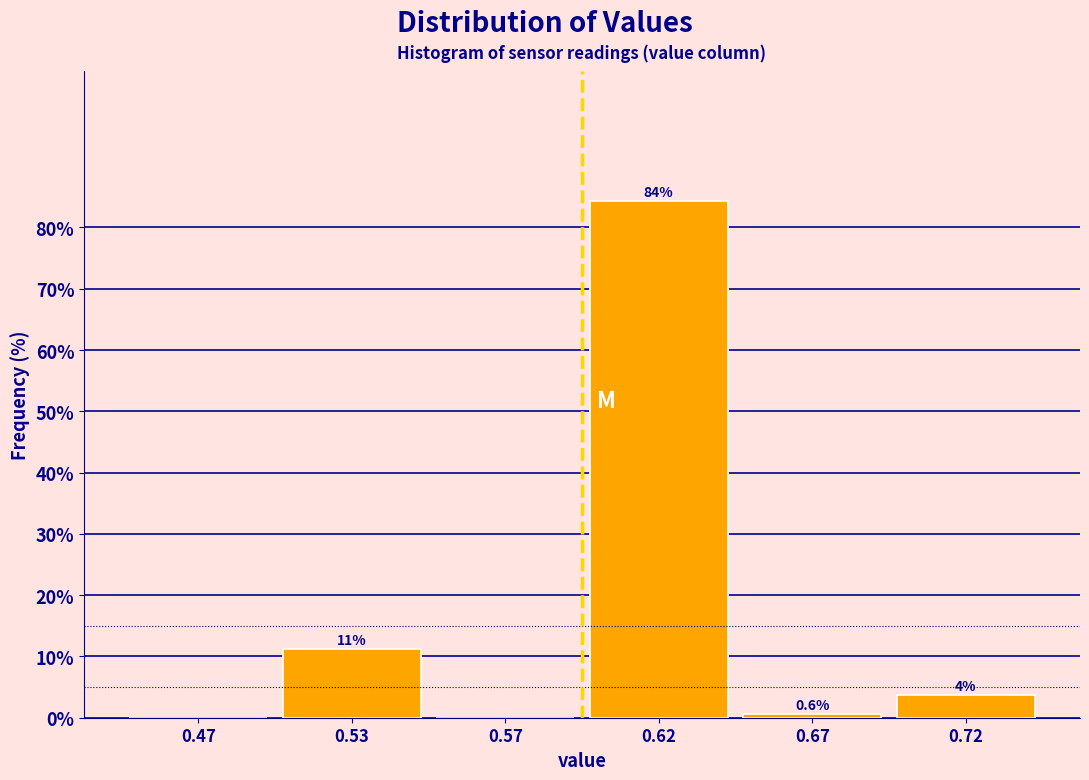

Where does the data first go above 3?

0.53